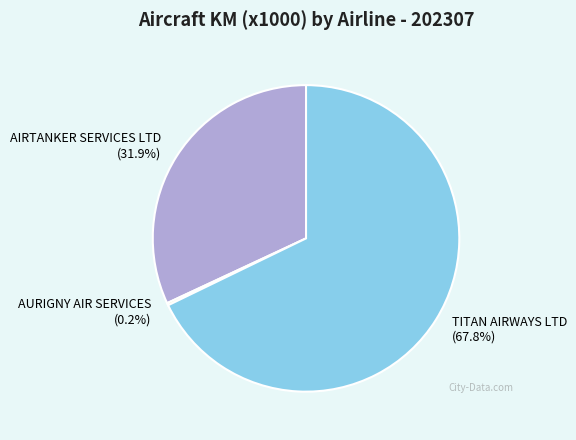

Does TITAN AIRWAYS LTD represent more than half of the total?

Yes